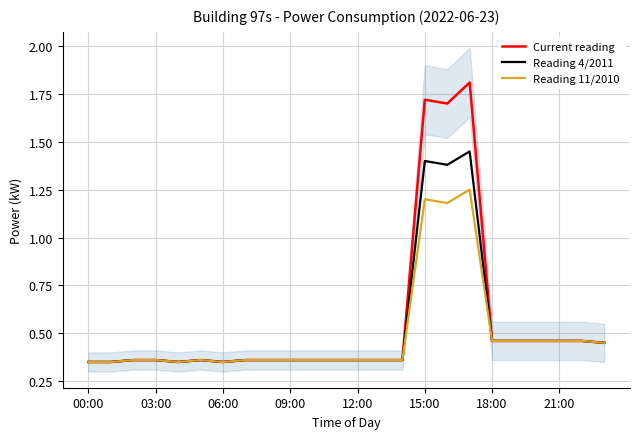

What is the minimum value shown in the chart?

0.3